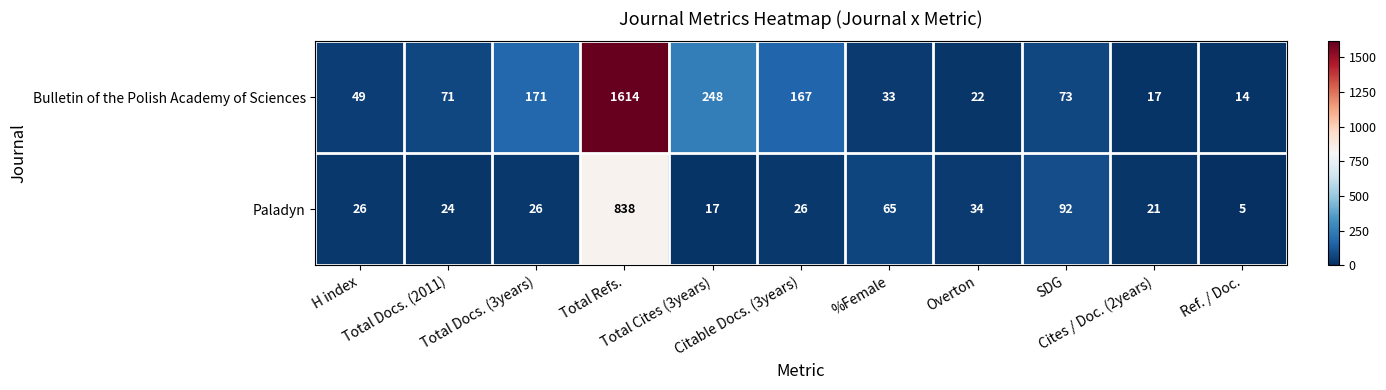

Rank the series by their maximum value, from highest to lowest.

Bulletin of the Polish Academy of Sciences, Paladyn